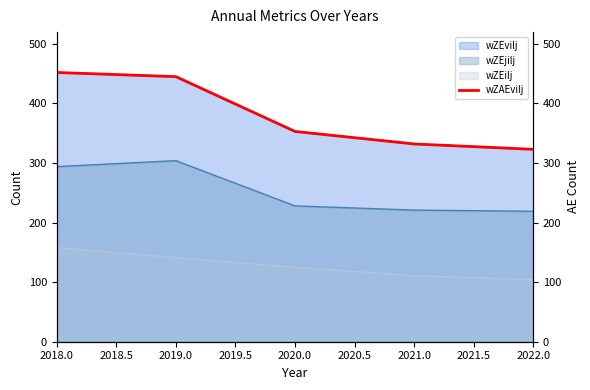

The wZEilj series shows 141 at 2019.0. True or false?

True